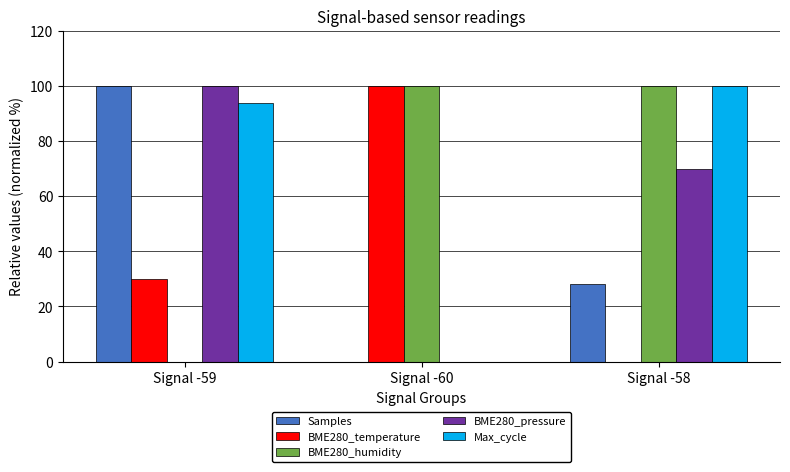

Is it true that BME280_pressure equals 100.0 at Signal -59?

True